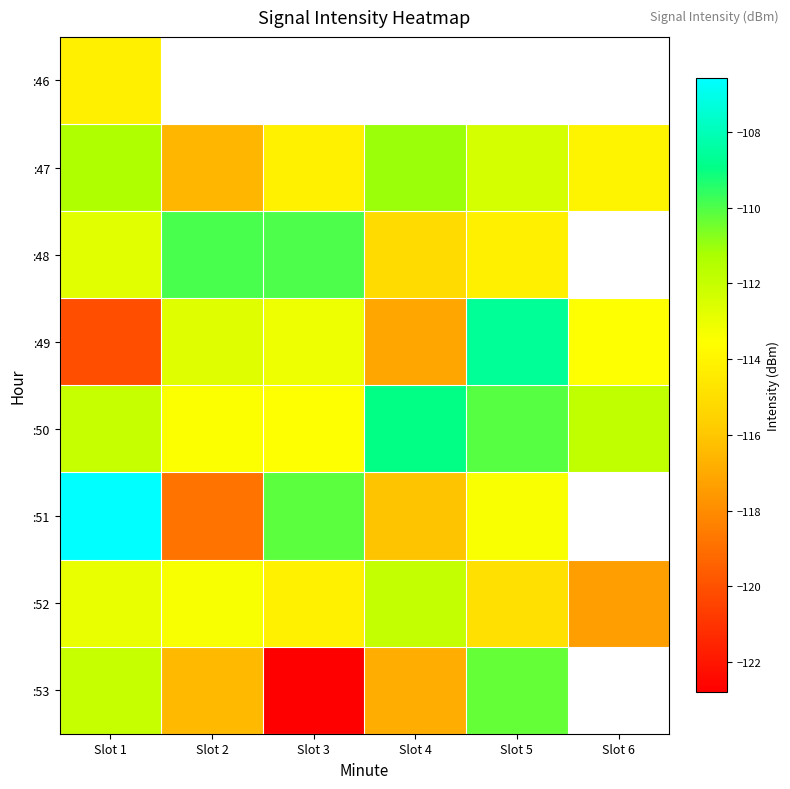

What is the average value of the :47 series?

-113.3